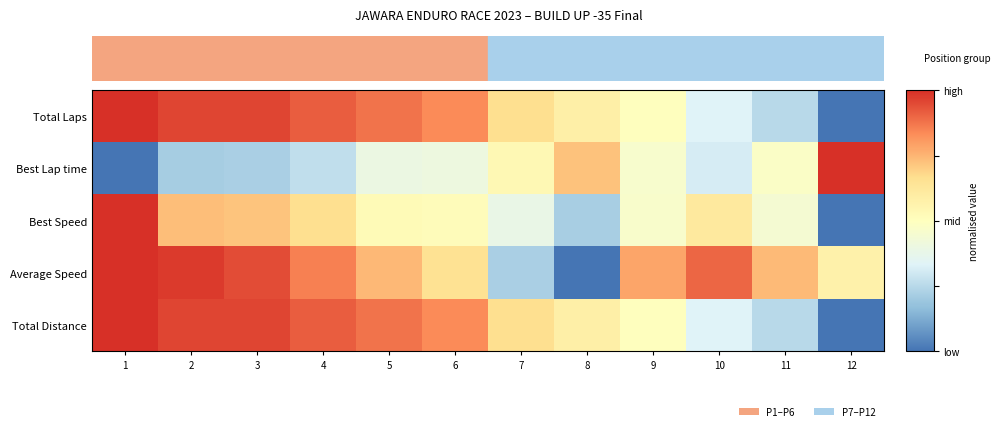

At how many categories does at least one series exceed 0?

12